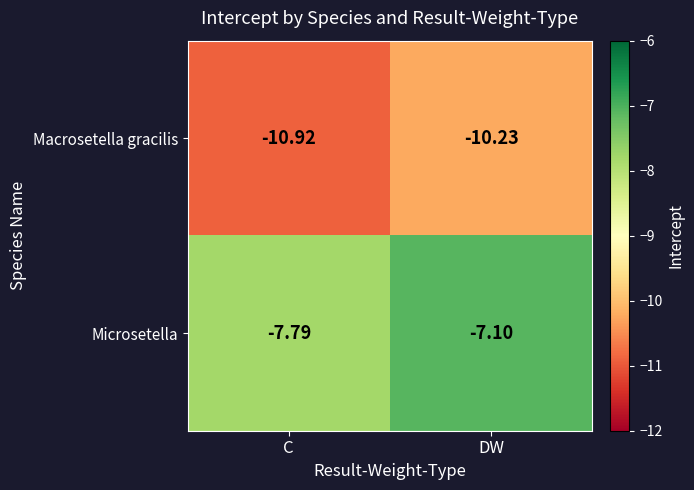

At which category is the sum across all series the highest?

DW